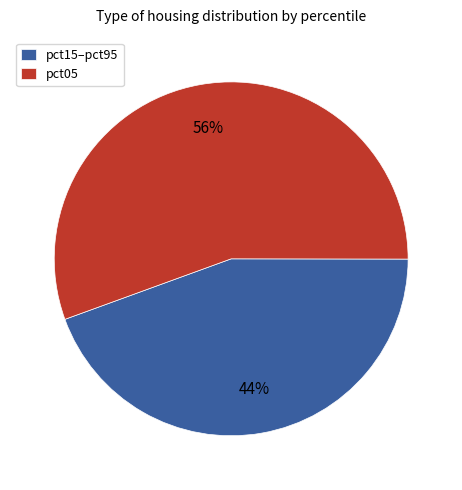

Which slice is the largest?

pct05